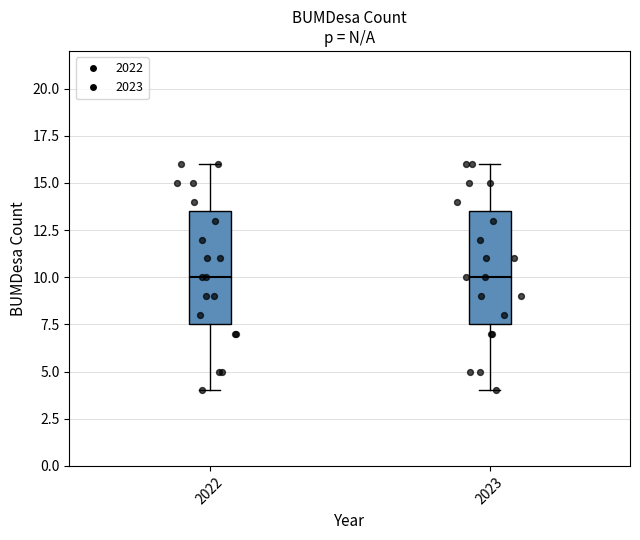

Where does the upper whisker of the box at x = 2022 end on the y-axis? The values are not printed on the chart, so give them approximately, as read against the axis.

16.0